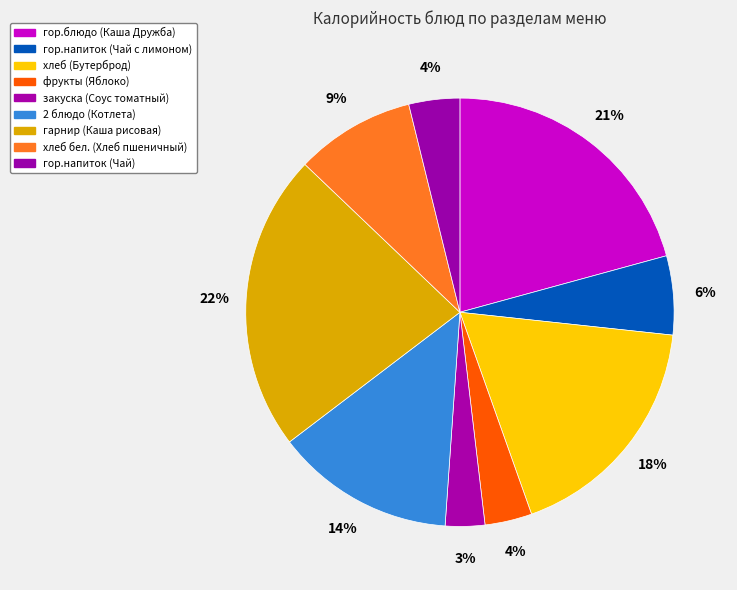

What is the total percentage of 2 блюдо (Котлета) and гор.напиток (Чай)?

17.4%